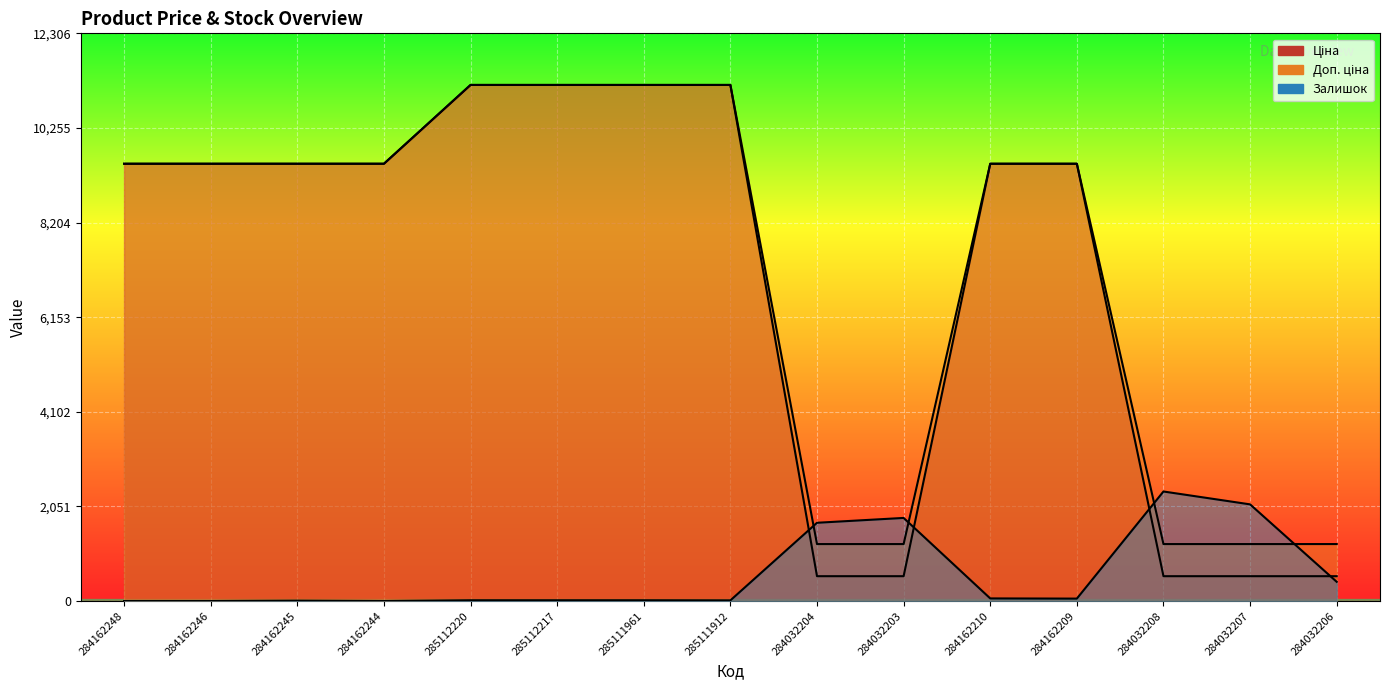

Count the number of categories in the chart.

15